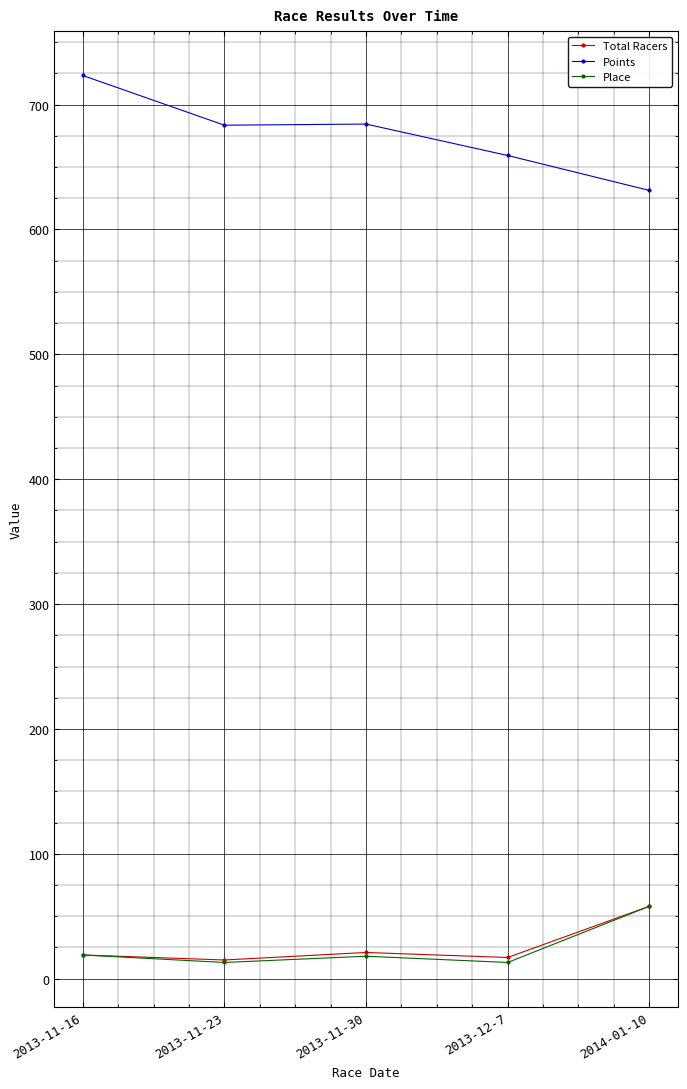

What is the label of the 5th point from the left?

2014-01-10